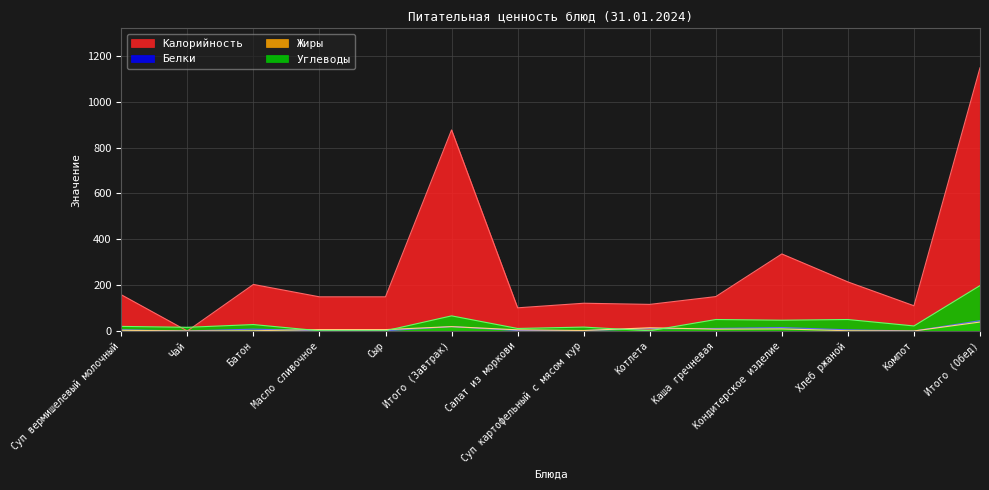

How many values in Жиры are above zero?

12